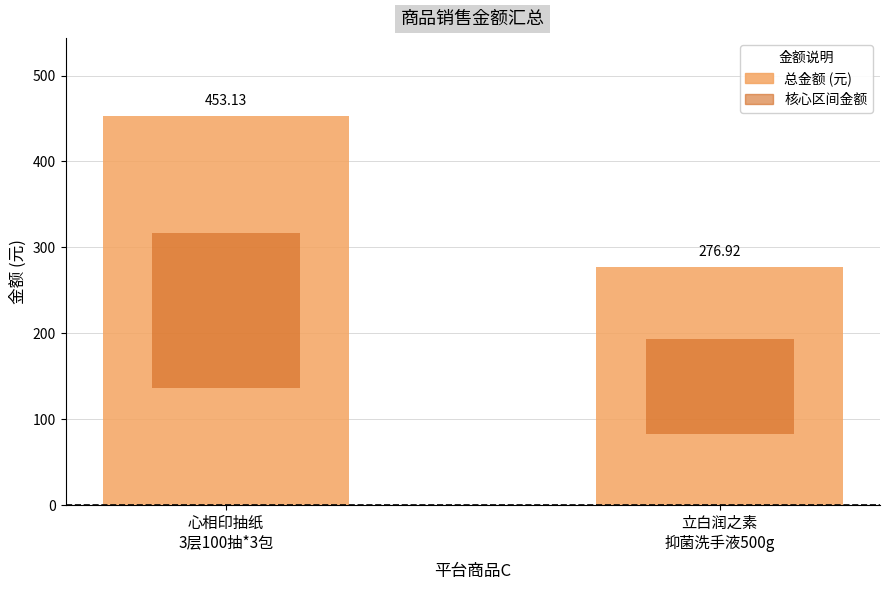

Rank the categories by value from lowest to highest.

立白润之素
抑菌洗手液500g, 心相印抽纸
3层100抽*3包